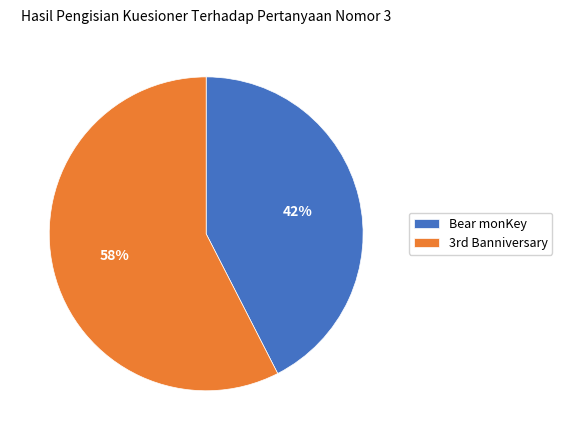

True or false: Bear monKey accounts for 28% of the total.

False